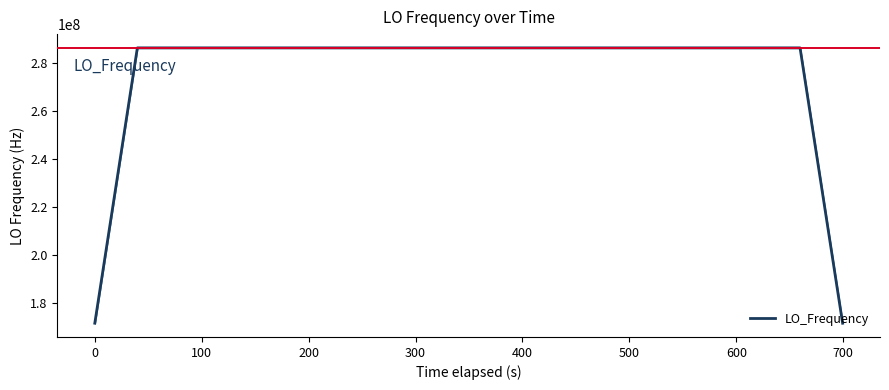

What is the difference between the second highest and second lowest values?

114431519.9